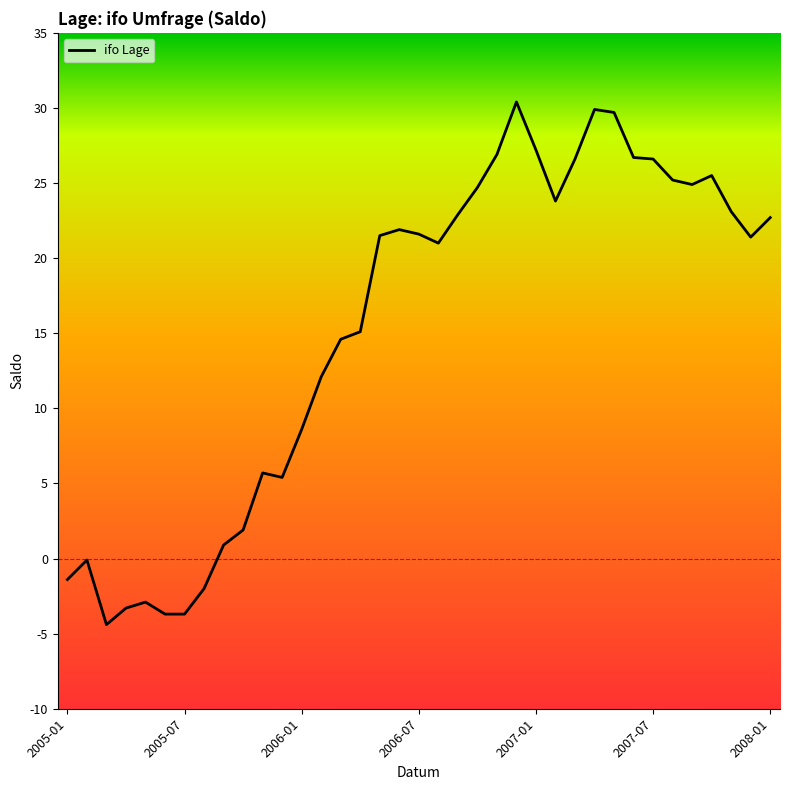

What is the minimum value shown in the chart?

-4.4